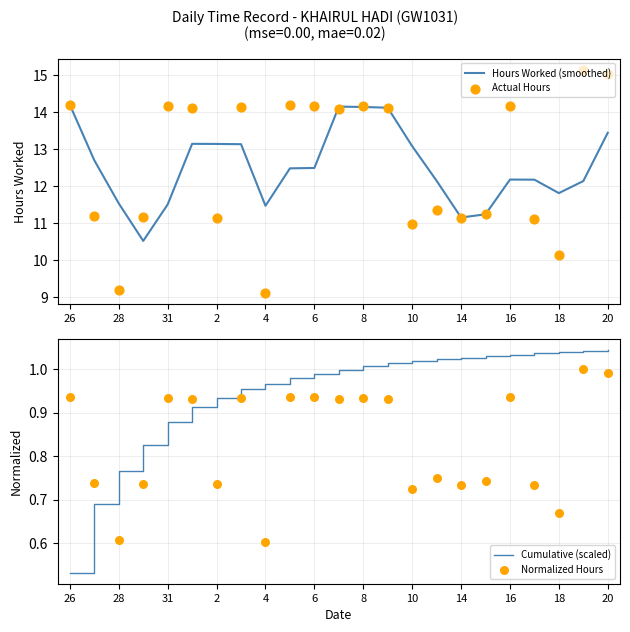

At which label is Cumulative (scaled) closest to 0?

26